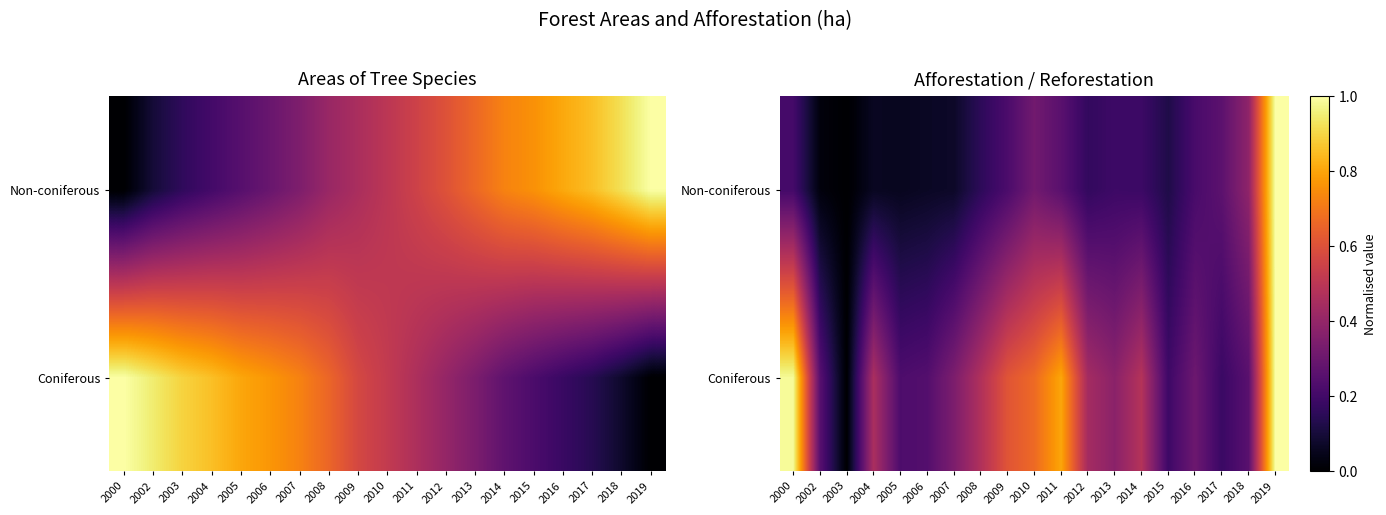

Which category has the lowest value across all series?

2003